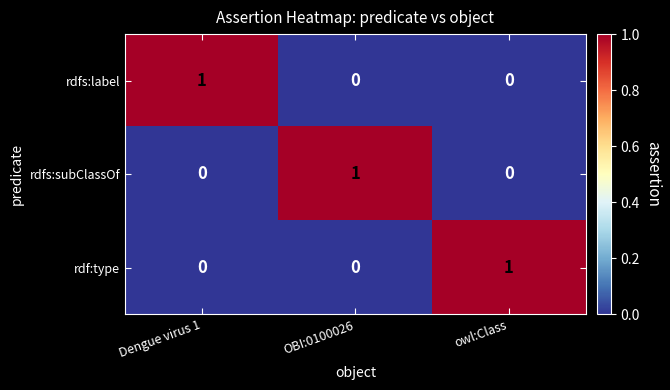

Is the value of rdfs:label at owl:Class greater than the value of rdf:type at owl:Class?

No